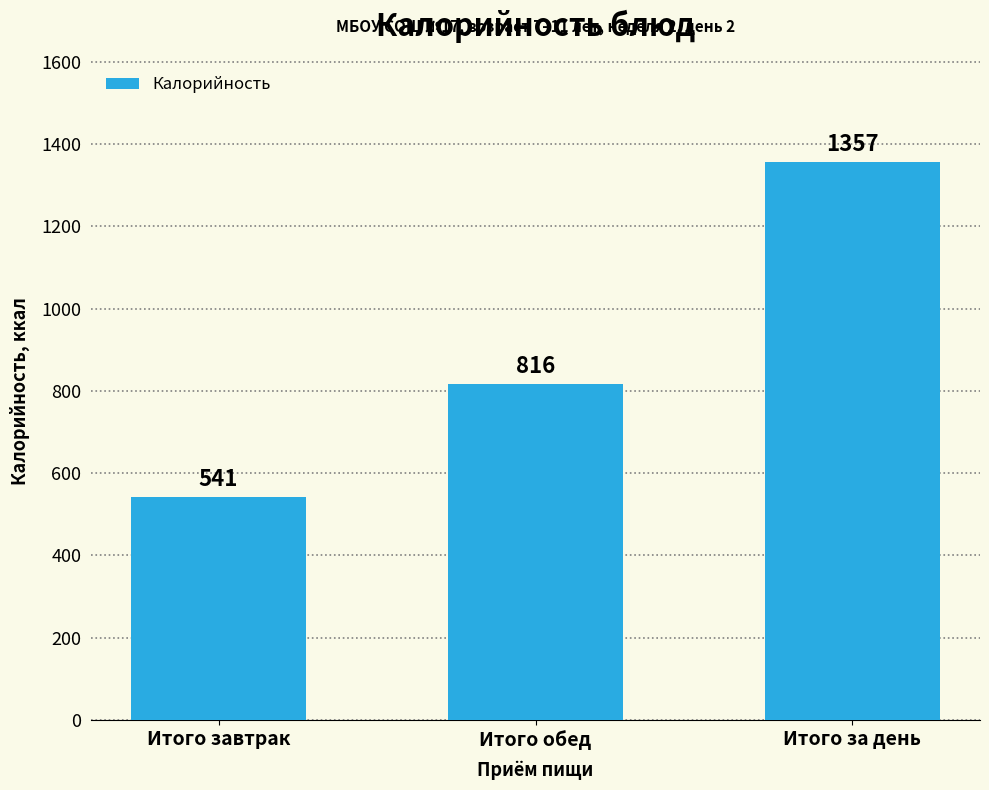

List the labels in order of value, largest first.

Итого за день, Итого обед, Итого завтрак